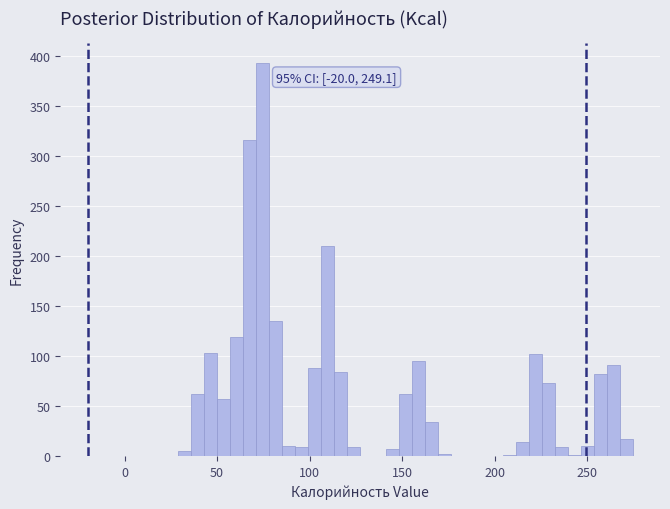

Read against the x-axis, roughly where is the centre of the tallest bar?

75